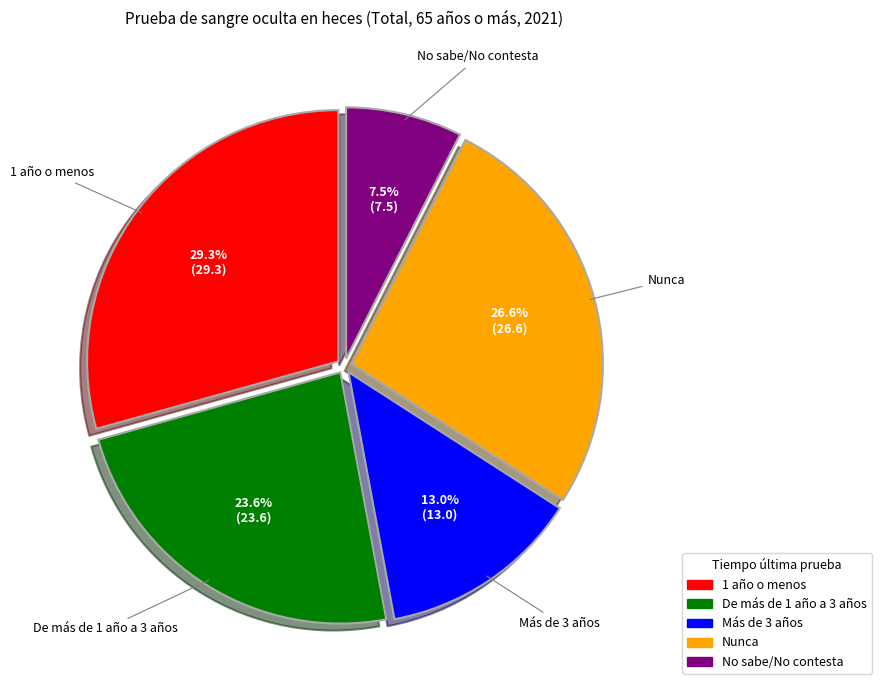

How many segments does this pie chart have?

5